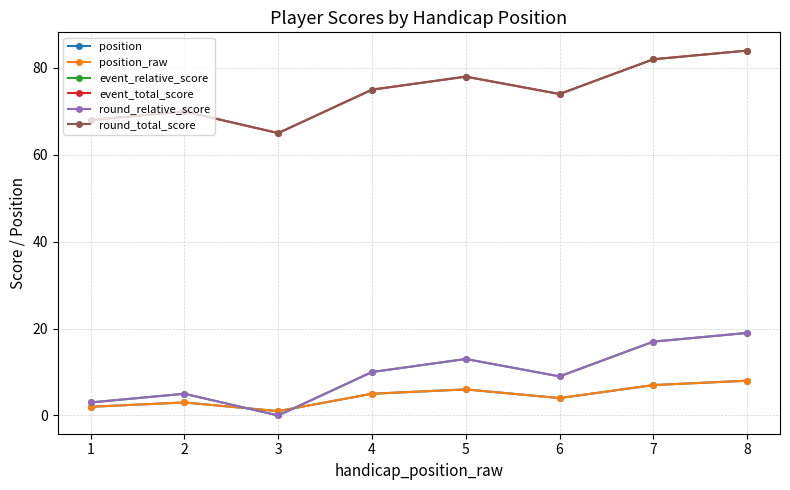

How many lines are shown in the chart?

6